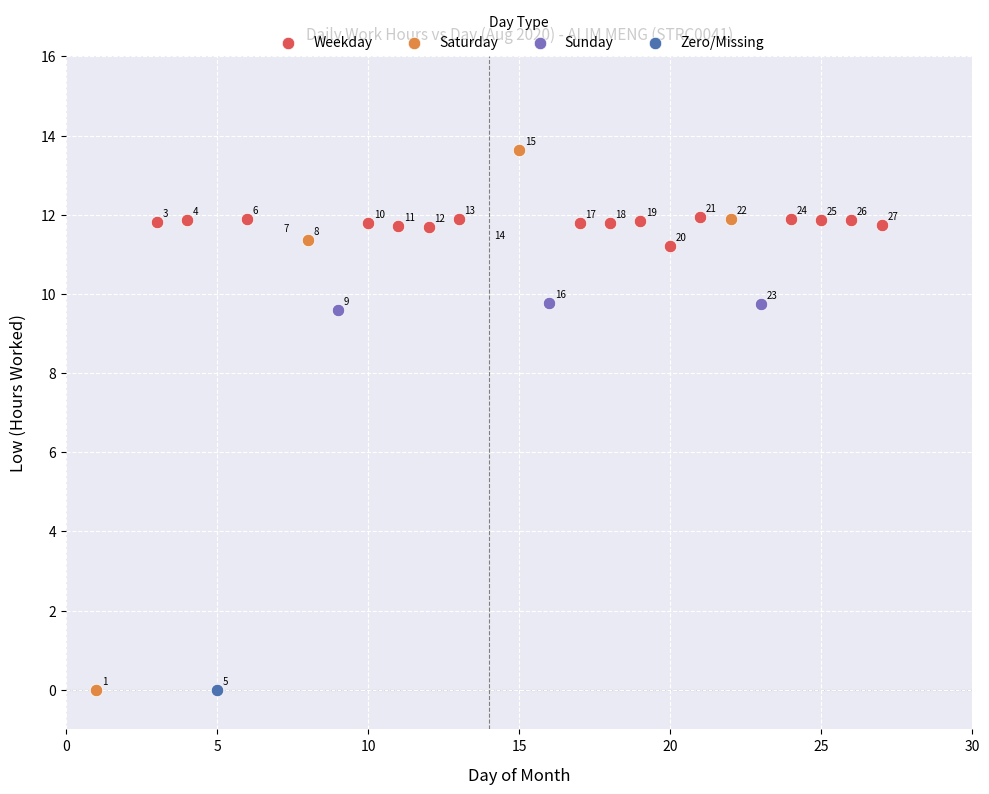

Which series reaches the maximum Y coordinate?

Saturday